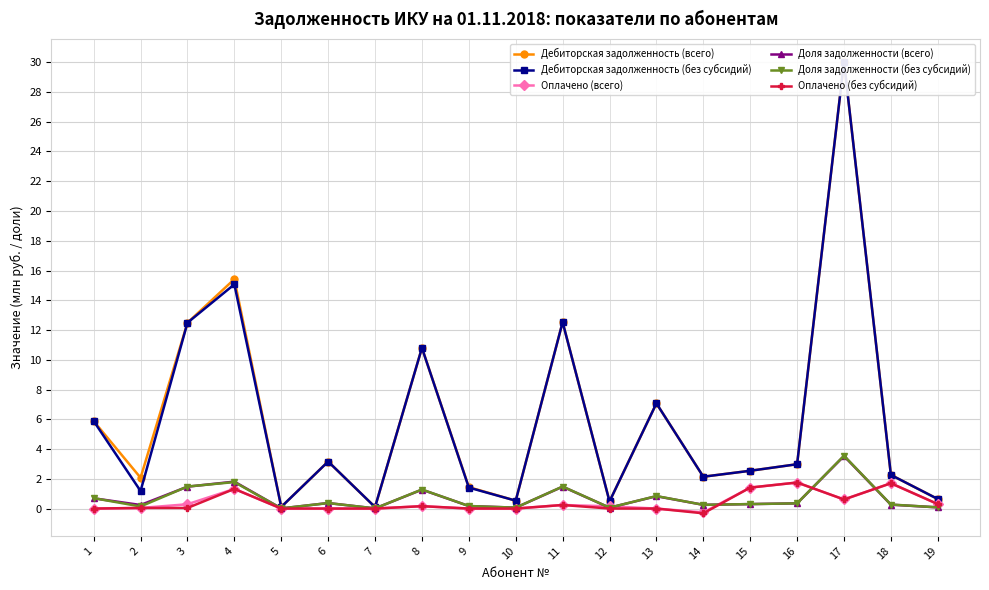

What are all the series names shown in the legend?

Дебиторская задолженность (всего), Дебиторская задолженность (без субсидий), Оплачено (всего), Доля задолженности (всего), Доля задолженности (без субсидий), Оплачено (без субсидий)